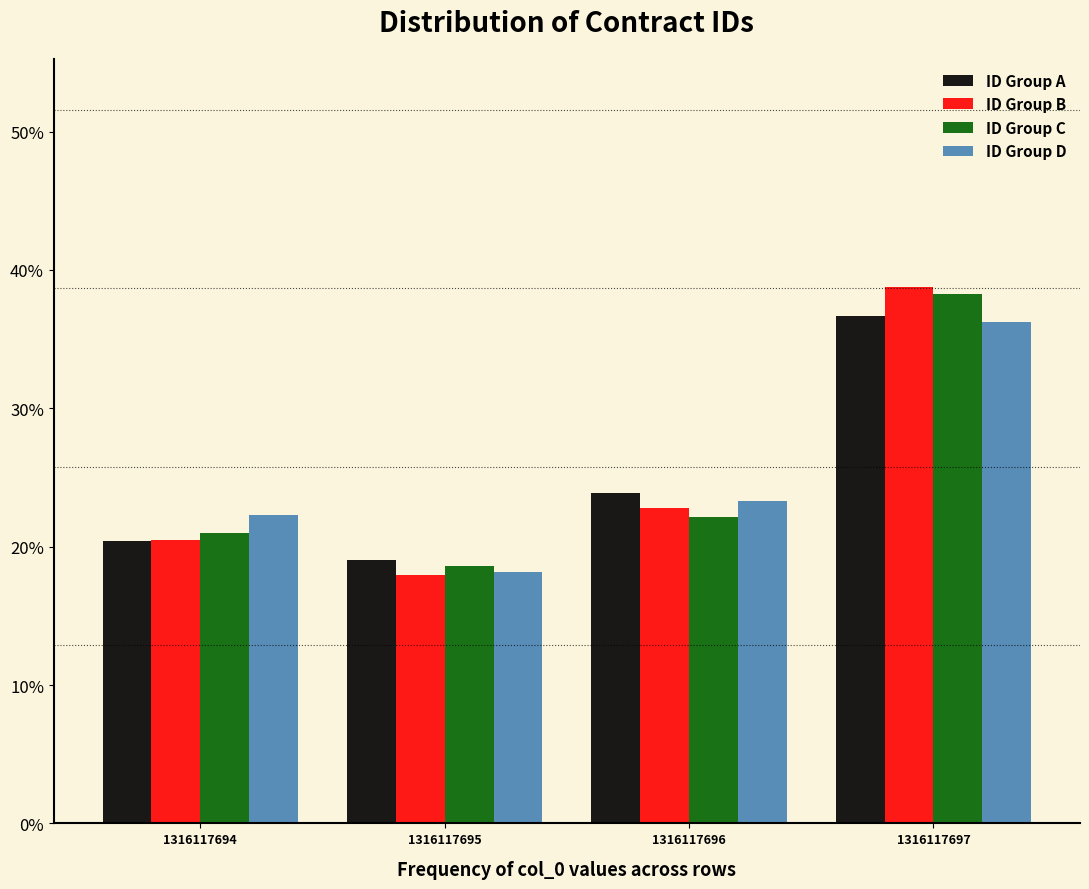

Reading right to left, transcribe all the data shown in this chart.

ID Group A: 36.6	23.9	19.0	20.4
ID Group B: 38.8	22.8	17.9	20.5
ID Group C: 38.3	22.1	18.6	21.0
ID Group D: 36.3	23.3	18.2	22.3